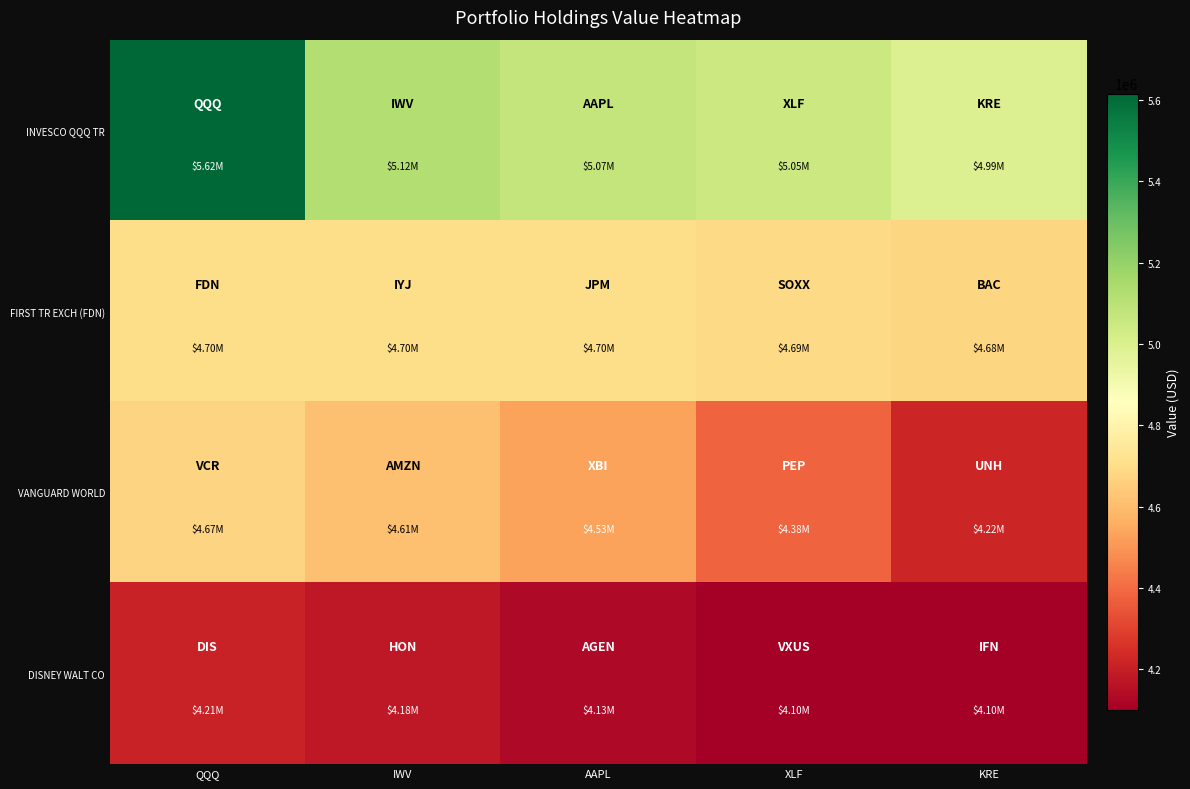

At how many categories does at least one series exceed 4211834?

5